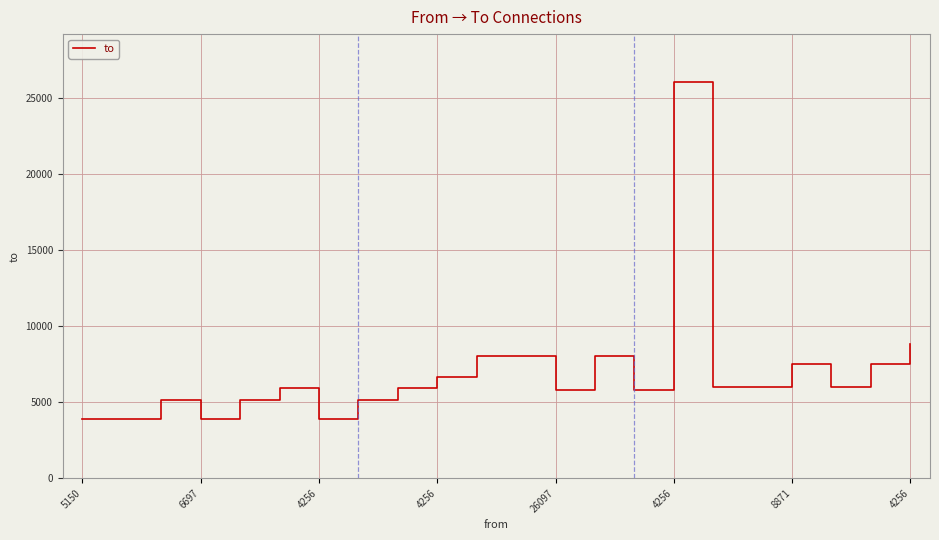

How many series are shown in this chart?

1